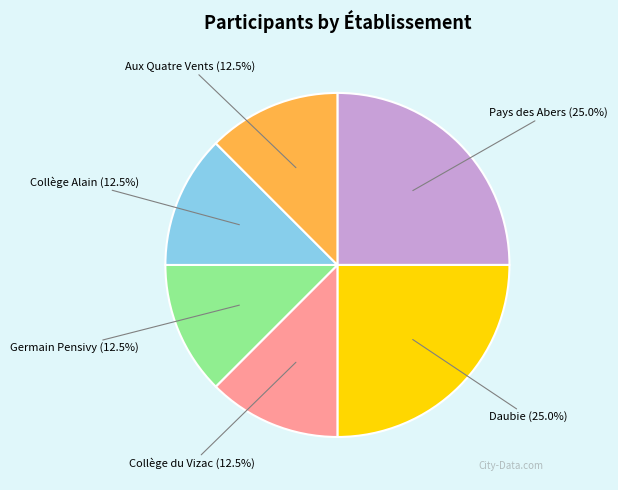

To the nearest percent, what is the average slice percentage?

17%